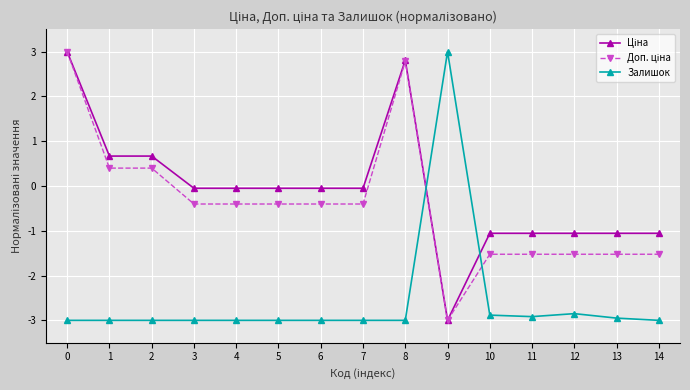

At how many categories does at least one series exceed -2?

15